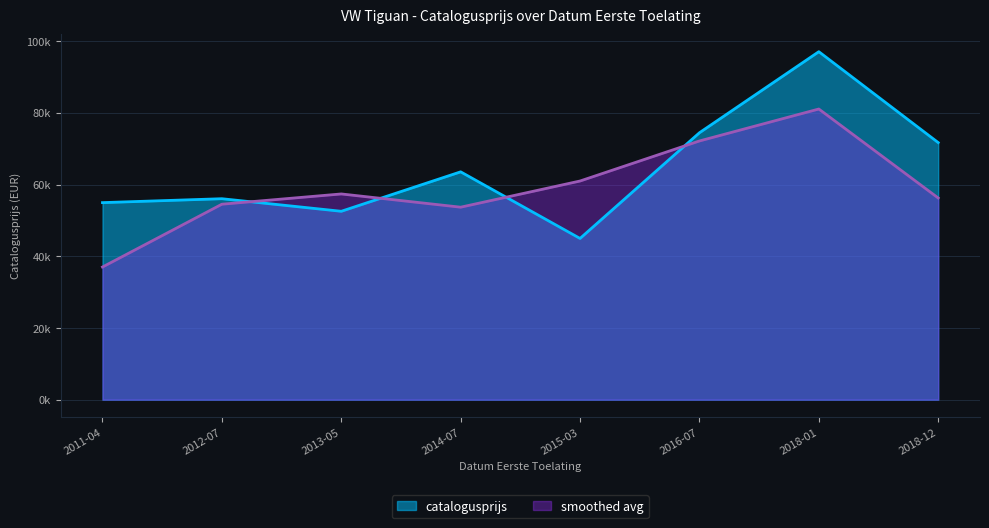

What is the average value?

64398